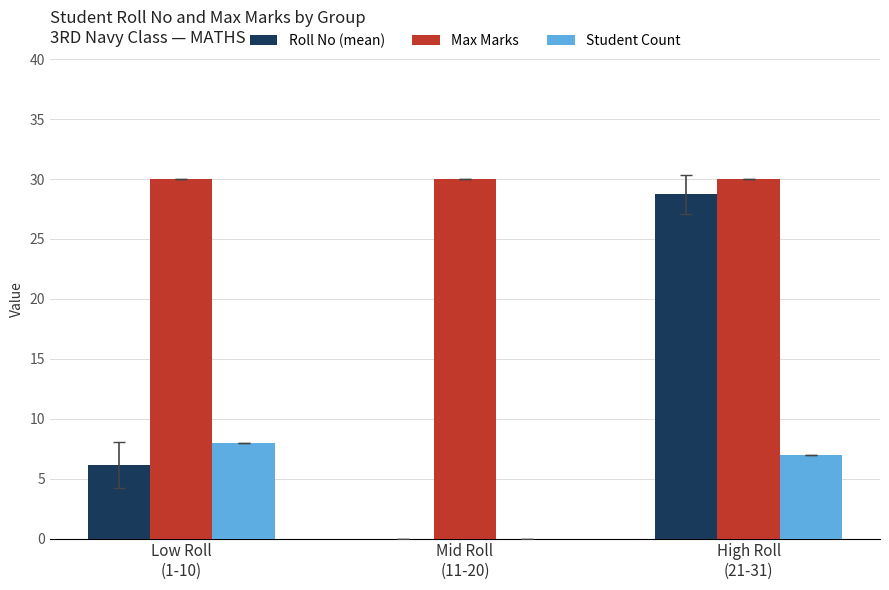

Reading left to right, extract all data points from this chart.

Roll No (mean): Low Roll
(1-10)=6.1	Mid Roll
(11-20)=0.0	High Roll
(21-31)=28.7
Max Marks: Low Roll
(1-10)=30.0	Mid Roll
(11-20)=30.0	High Roll
(21-31)=30.0
Student Count: Low Roll
(1-10)=8.0	Mid Roll
(11-20)=0.0	High Roll
(21-31)=7.0